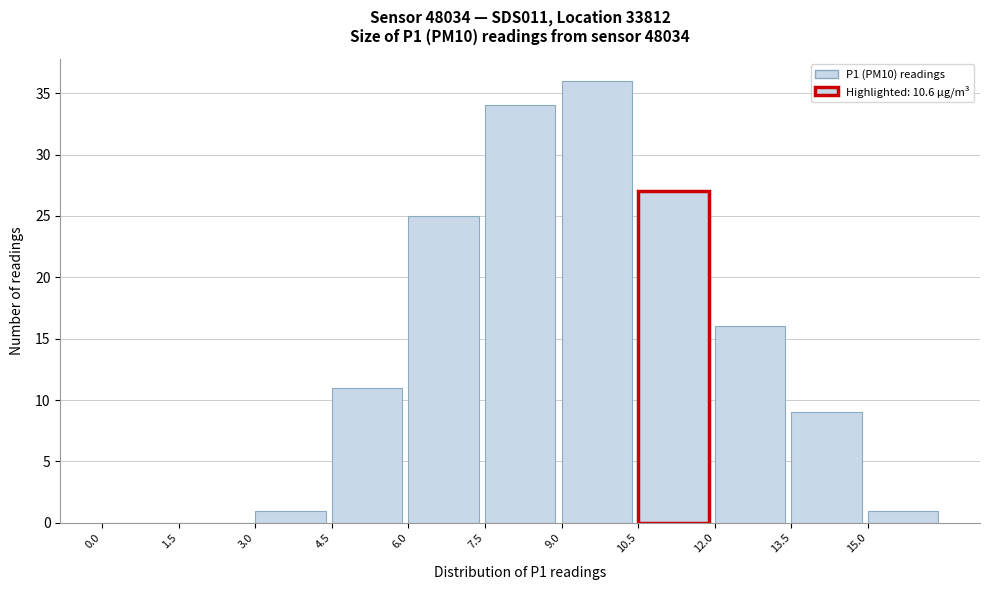

Reading left to right, list every bar in this chart as the range it spans on the x-axis followed by its height. Neither the bar edges nor the heights are printed on the chart, so give them approximately, as read against the axes.

0.0 to 1.5: 0
1.5 to 3.0: 0
3.0 to 4.5: 1
4.5 to 6.0: 11
6.0 to 7.5: 25
7.5 to 9.0: 34
9.0 to 10.5: 36
10.5 to 12.0: 27
12.0 to 13.5: 16
13.5 to 15.0: 9
15.0 to 16.5: 1